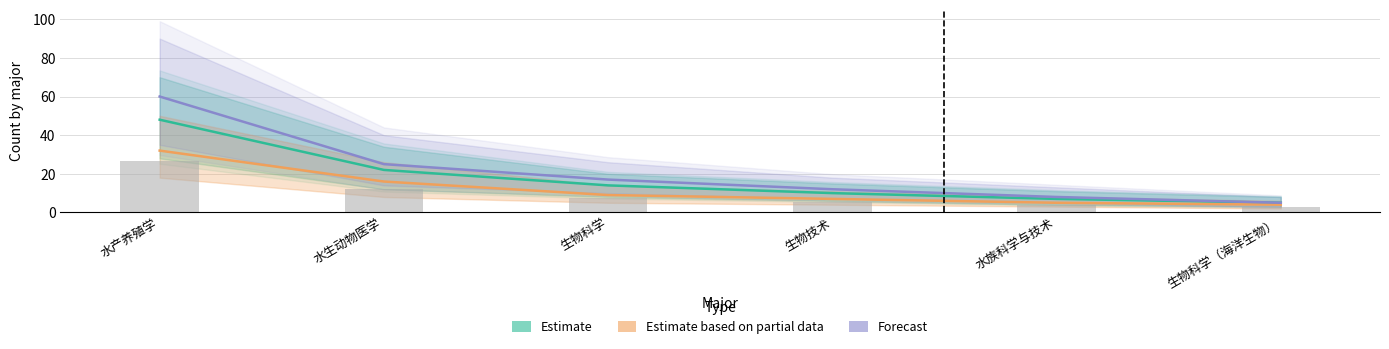

What position from the right is 水族科学与技术?

2